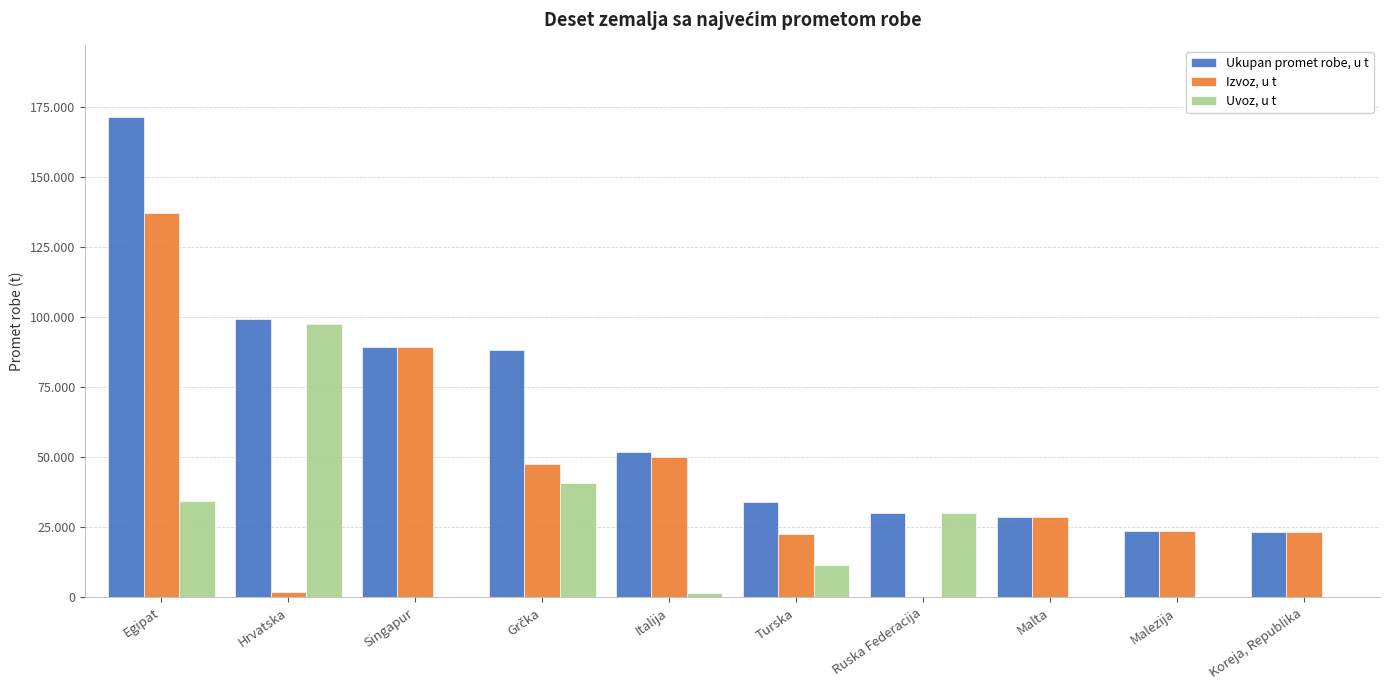

What are all the series names shown in the legend?

Ukupan promet robe, u t, Izvoz, u t, Uvoz, u t